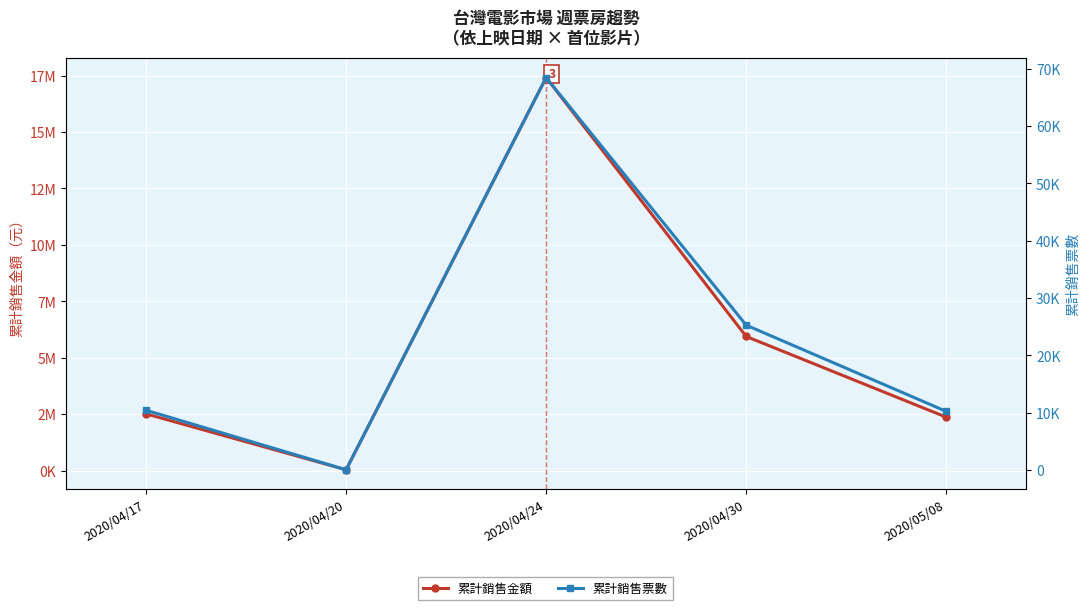

Is it true that 累計銷售票數 equals 2896 at 2020/05/08?

False